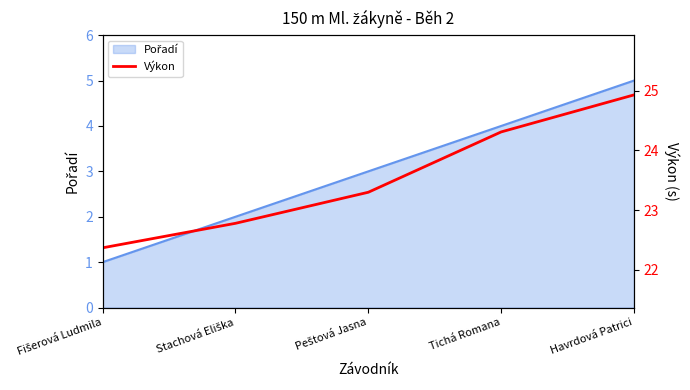

The chart shows a value of 41.8 at Tichá Romana. True or false?

False